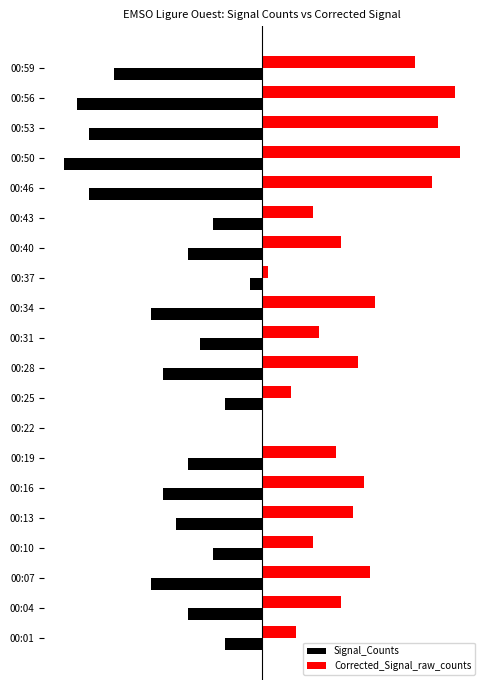

What are all the series names shown in the legend?

Signal_Counts, Corrected_Signal_raw_counts